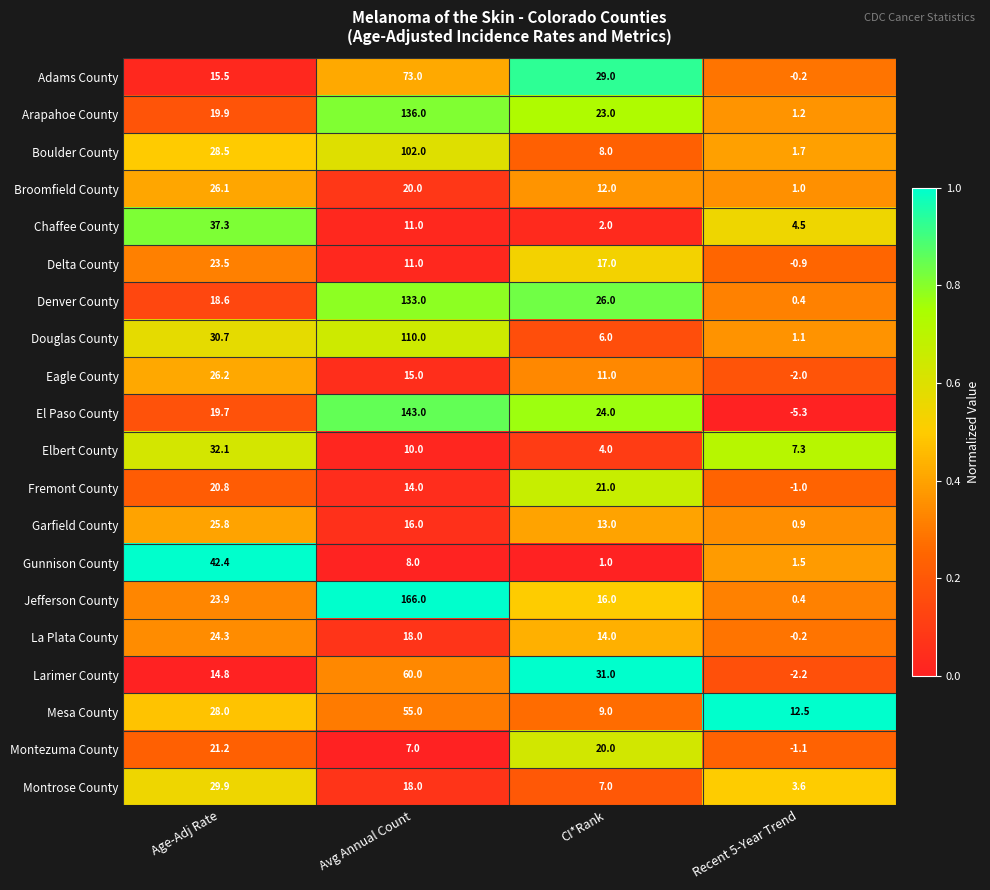

Rank the series by their maximum value, from lowest to highest.

Fremont County, Montezuma County, Delta County, La Plata County, Garfield County, Broomfield County, Eagle County, Montrose County, Elbert County, Chaffee County, Gunnison County, Mesa County, Larimer County, Adams County, Boulder County, Douglas County, Denver County, Arapahoe County, El Paso County, Jefferson County